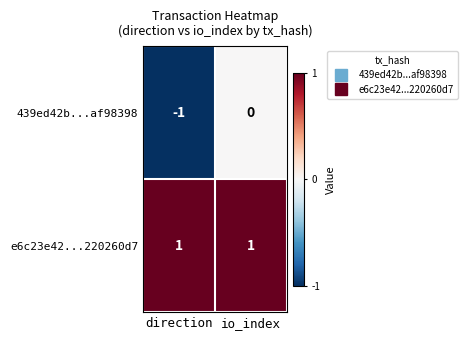

List the series in order of their overall mean, lowest first.

439ed42b...af98398, e6c23e42...220260d7